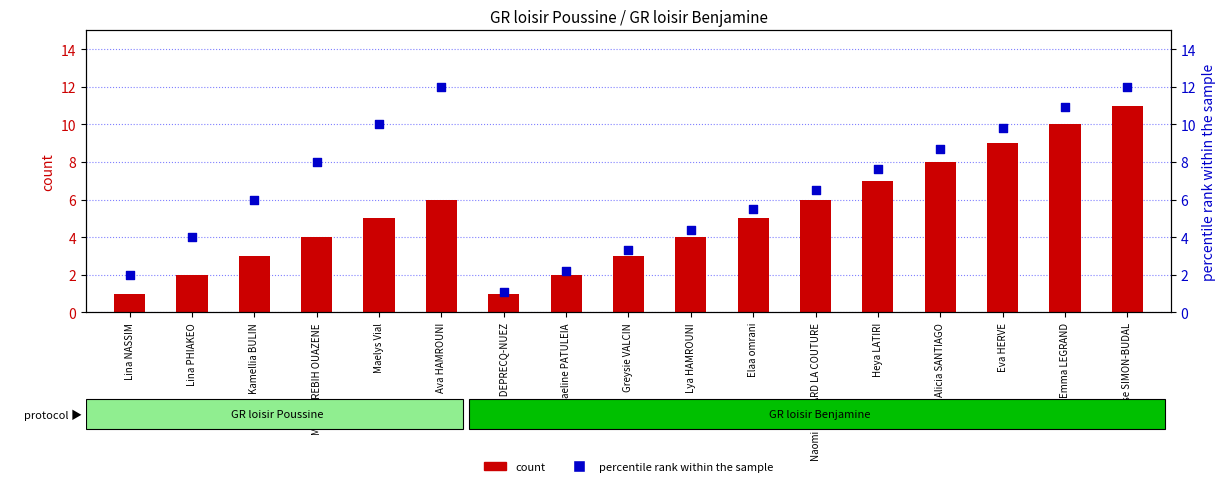

What are all the series names shown in the legend?

count, percentile rank within the sample